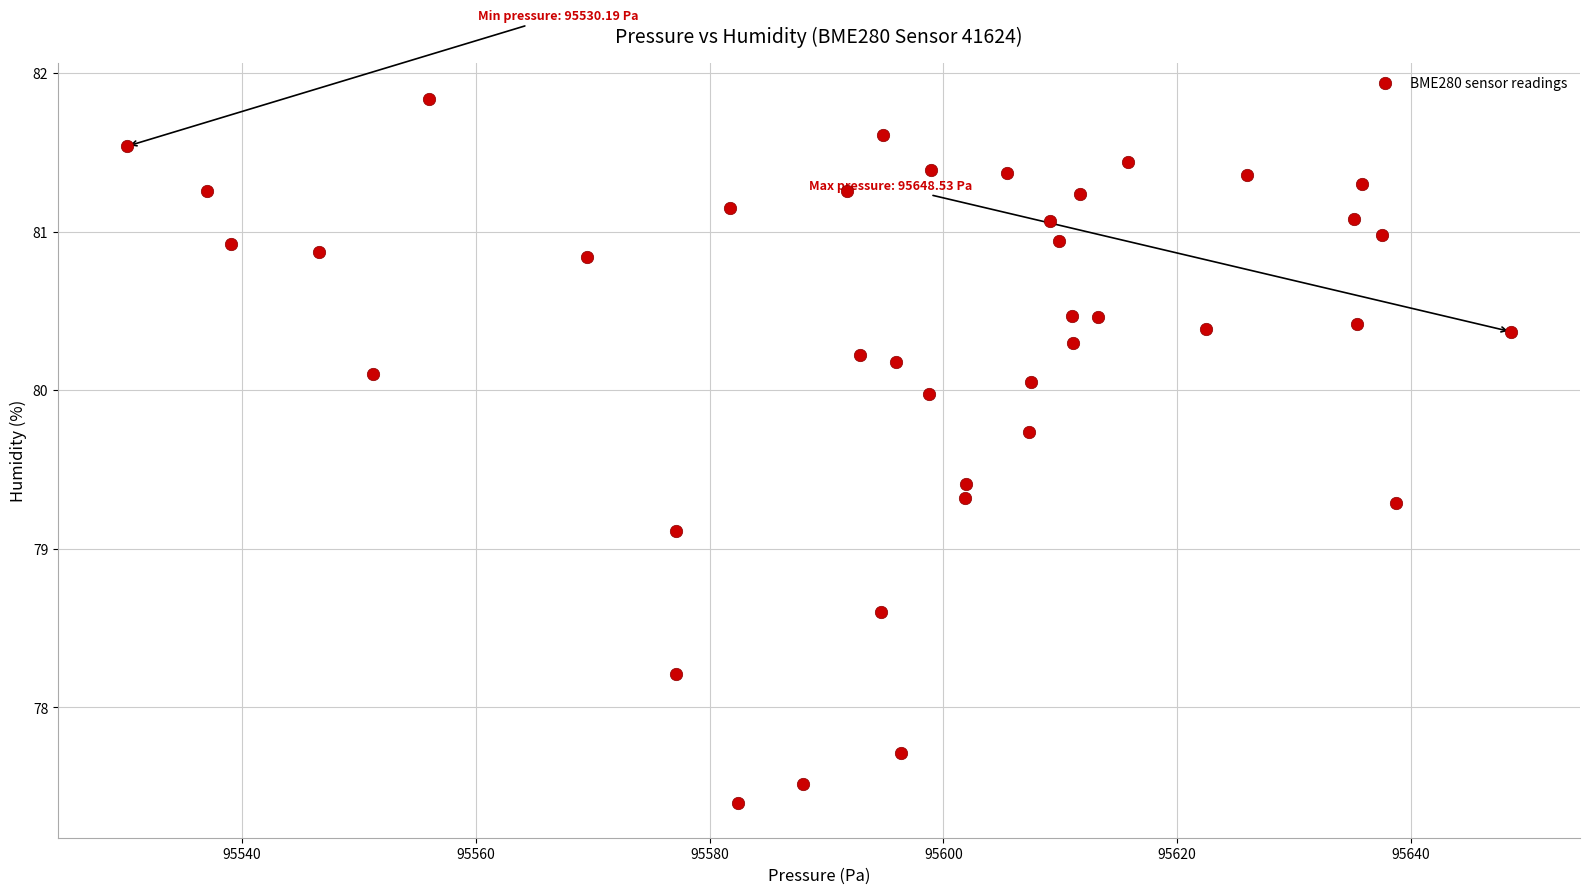

What is the range of X values (max minus min)?

118.3